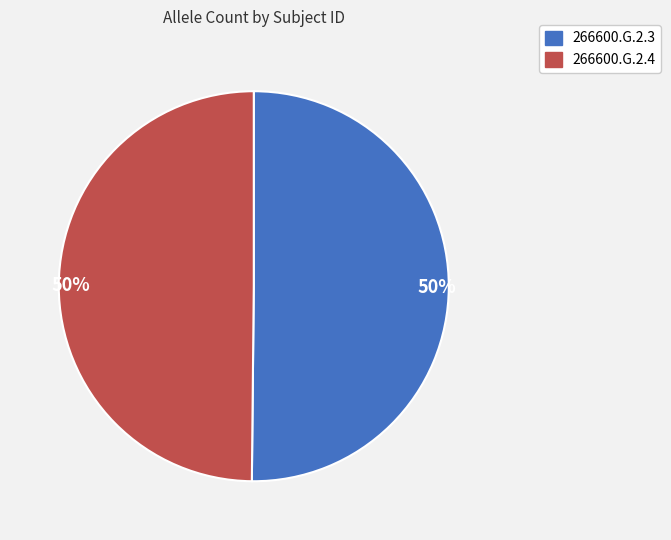

Count the number of slices in the pie.

2